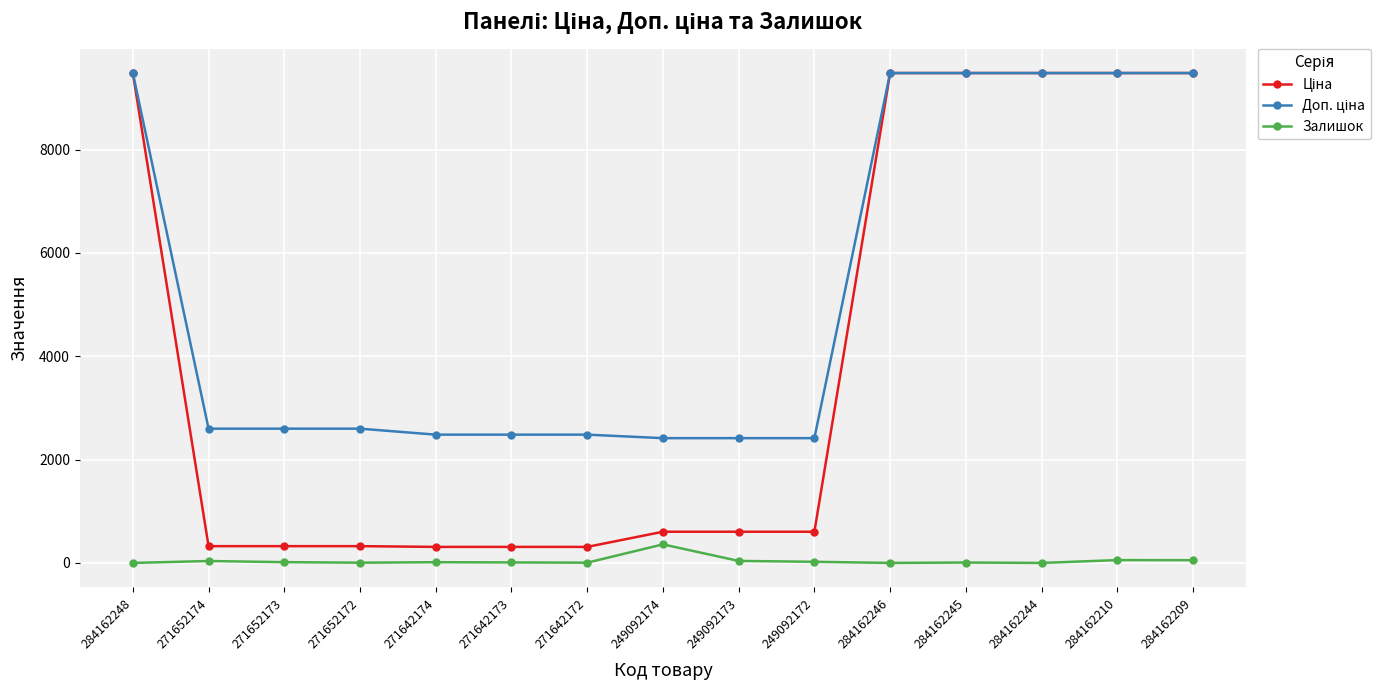

What position from the right is 284162248?

15